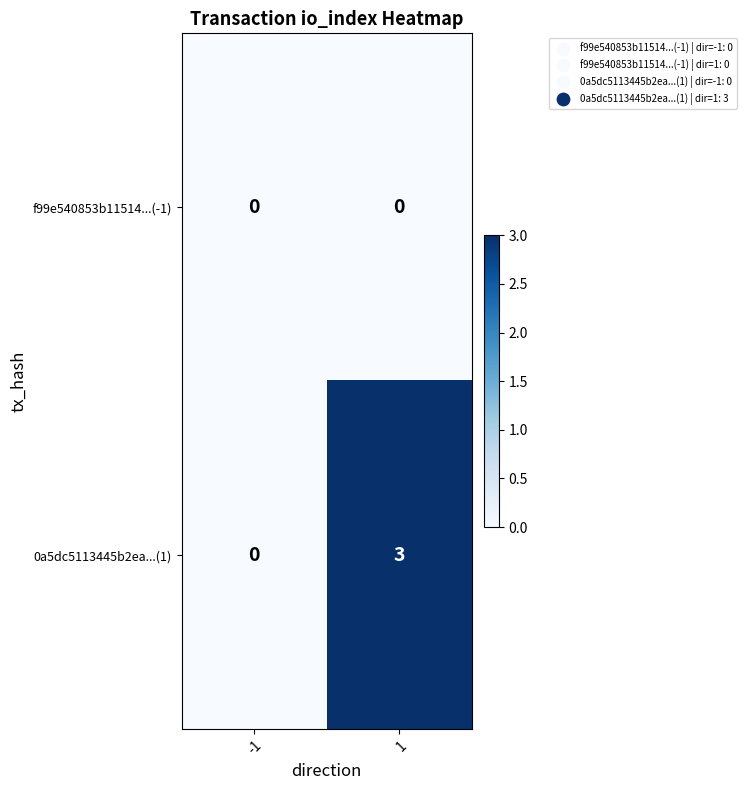

What is the difference between the maximum and minimum values in the 0a5dc5113445b2ea...(1) series?

3